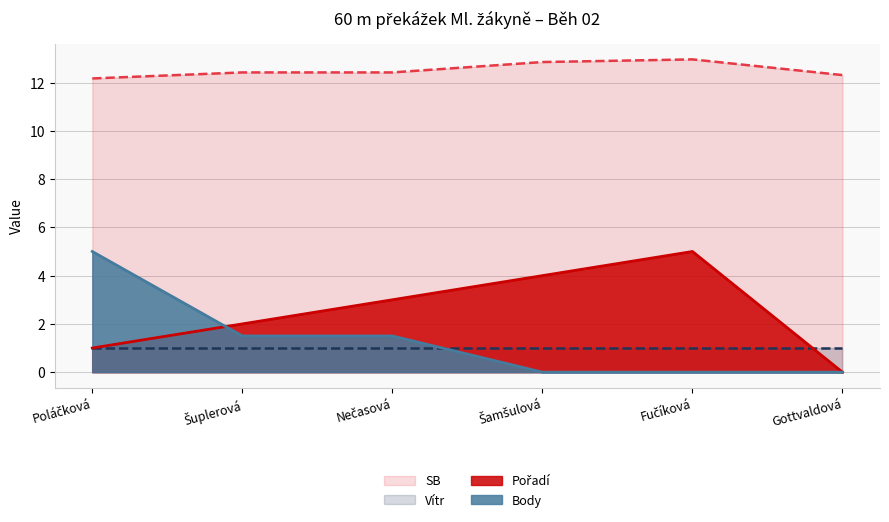

Which series has the largest total across all categories?

SB